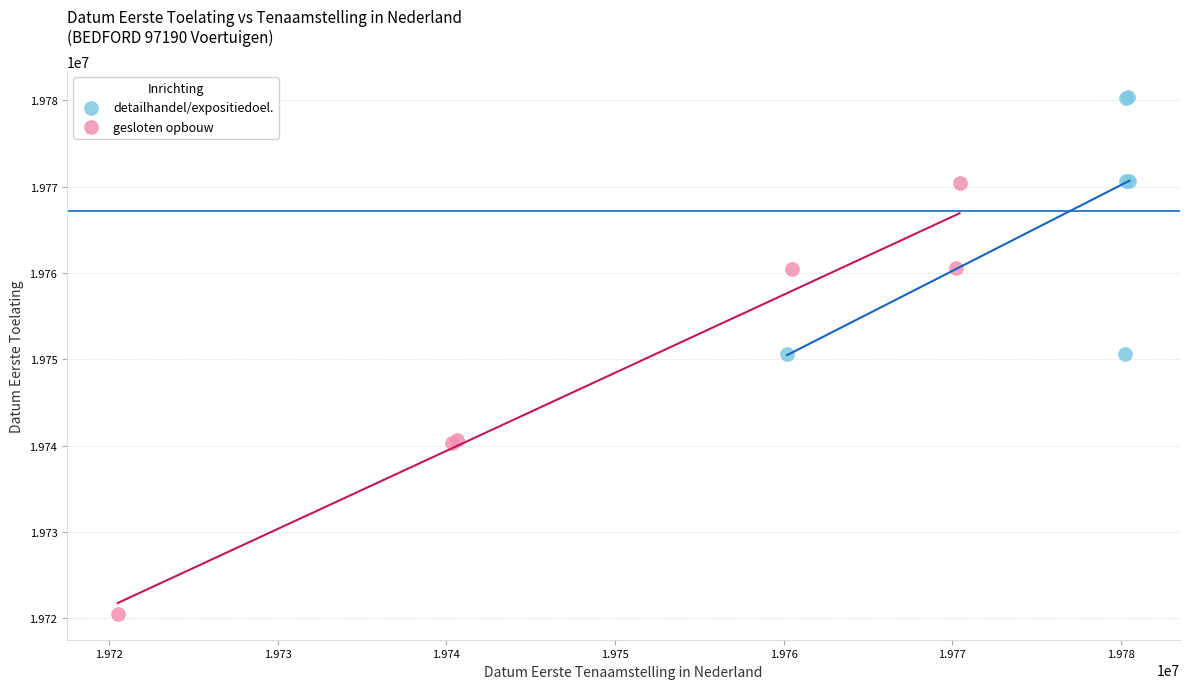

Which series has the widest spread of Y values?

gesloten opbouw